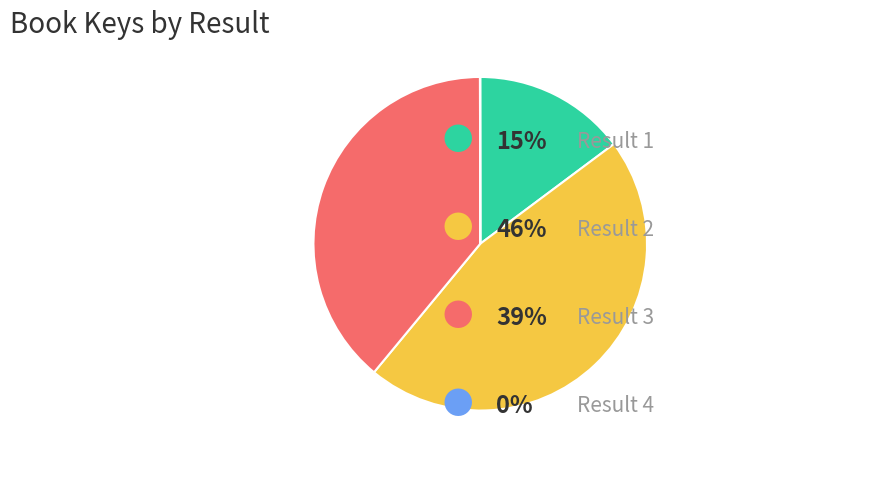

Does any single category account for the majority?

No